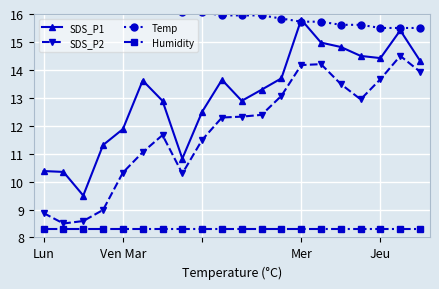

True or false: Temp has more than 2 points higher than both neighbors.

False